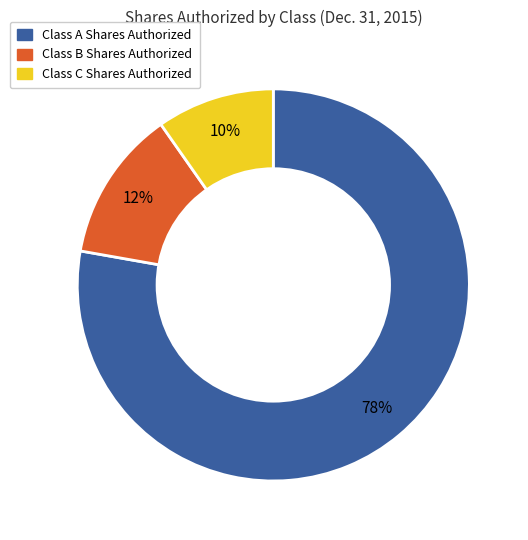

What is the majority slice?

Class A Shares Authorized